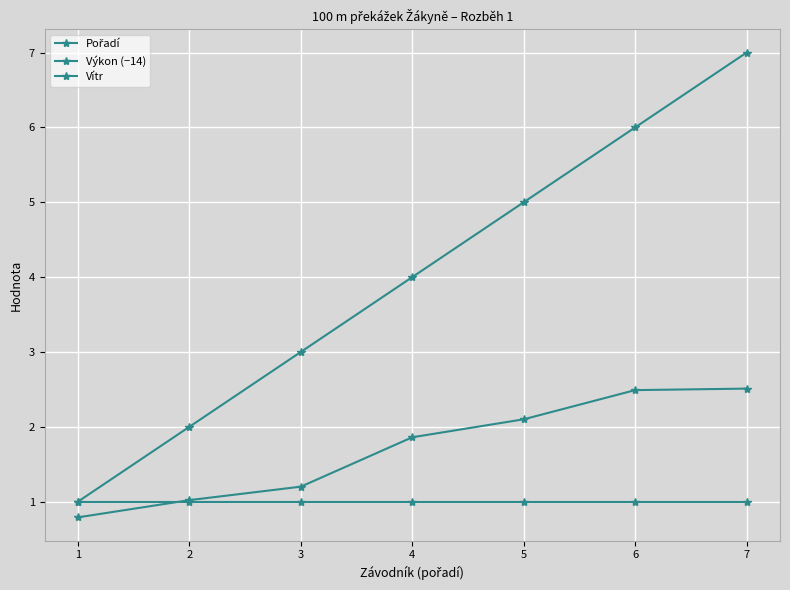

How many distinct data groups are displayed?

3